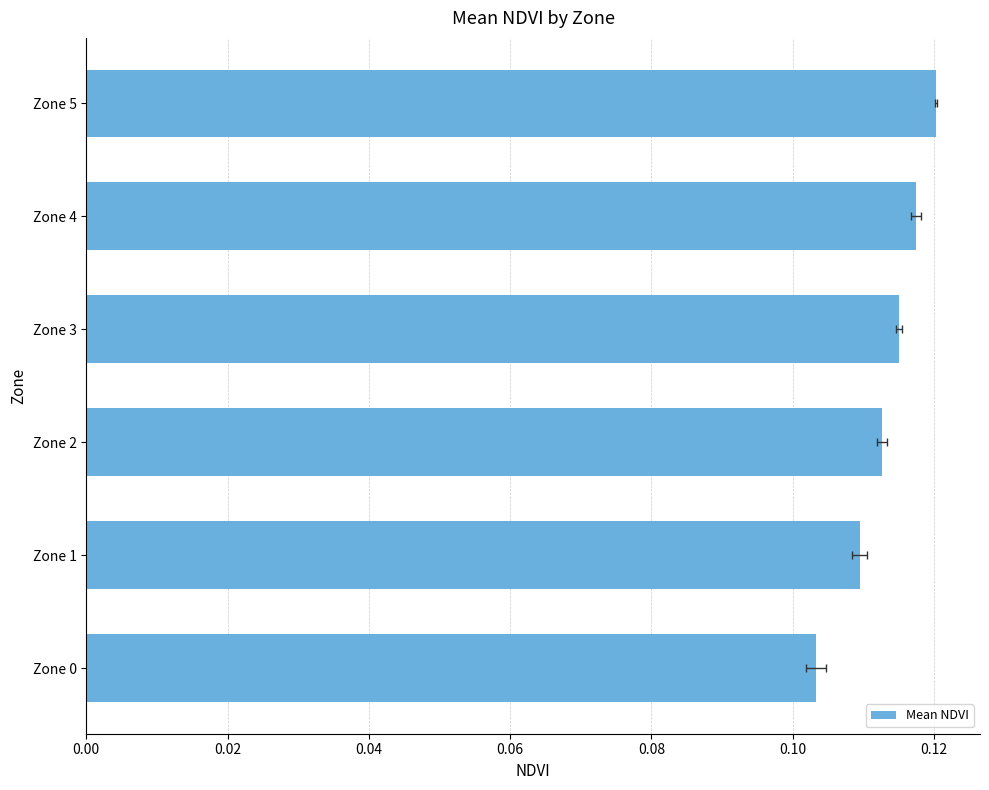

How many categories are shown in the chart?

6